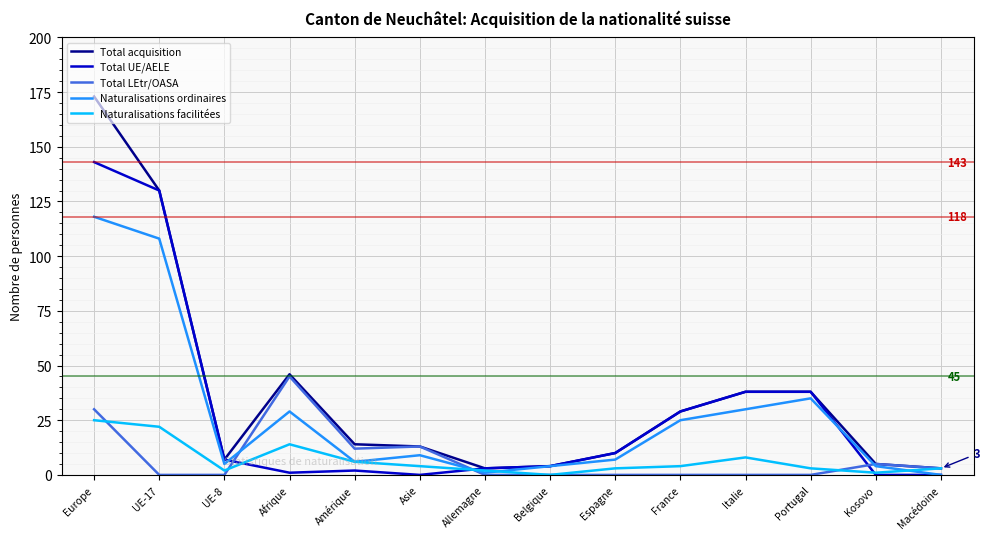

At which category is the sum across all series the highest?

Europe